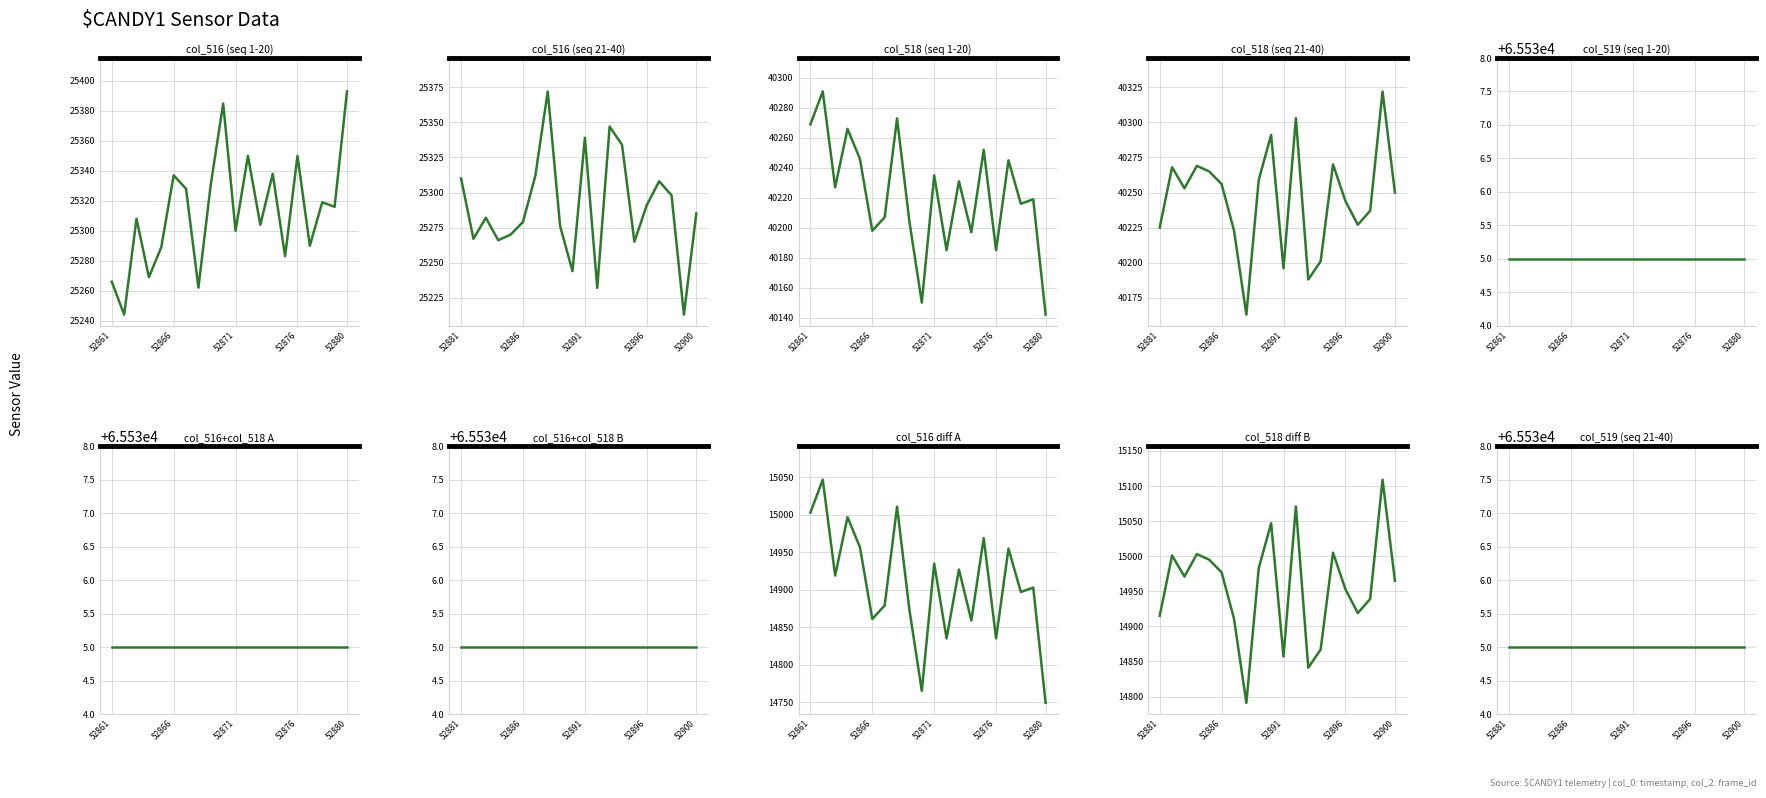

True or false: col_518 and col_516 cross at least once.

False